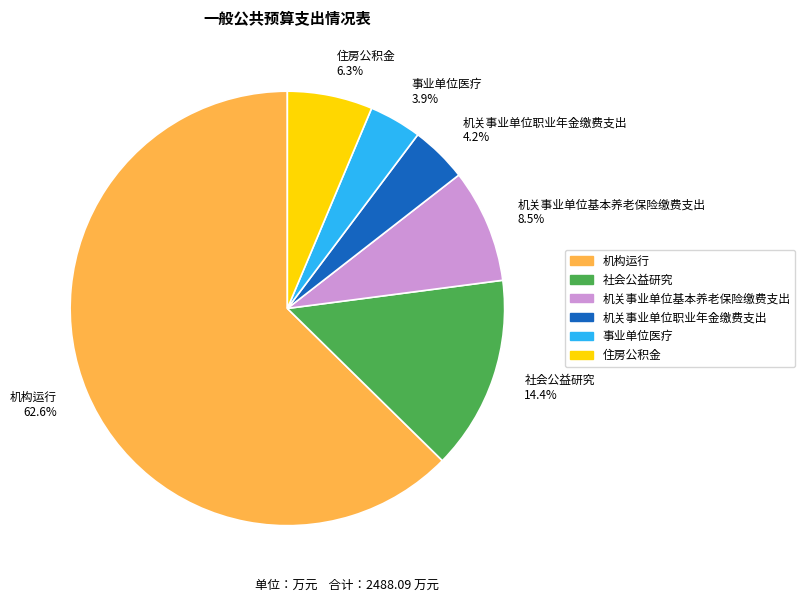

Is 住房公积金 the majority of the pie?

No